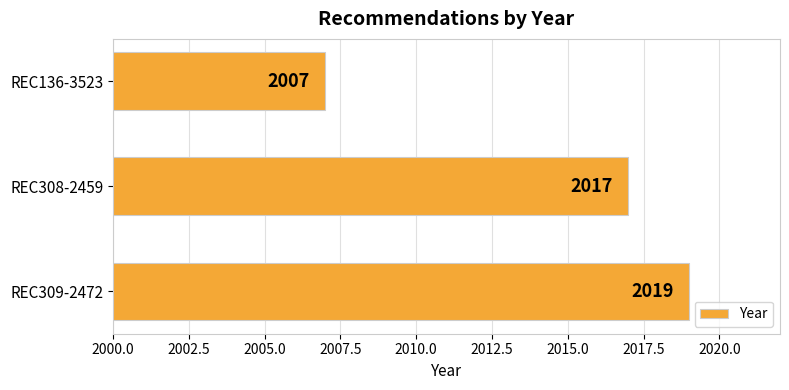

List the labels in order of value, largest first.

REC309-2472, REC308-2459, REC136-3523